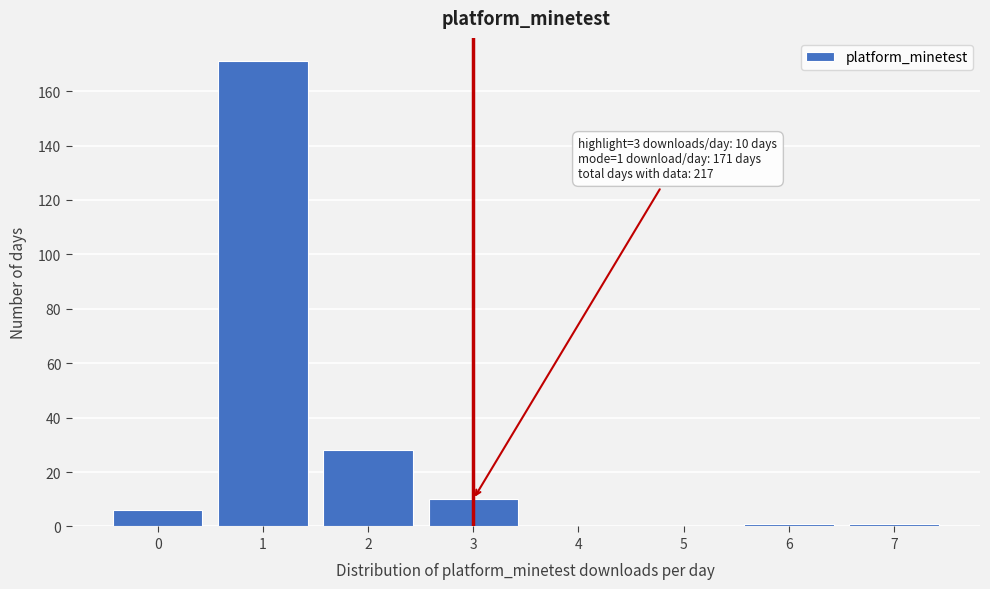

Reading left to right, what are all the values shown in this chart?

0=6	1=171	2=28	3=10	4=0	5=0	6=1	7=1